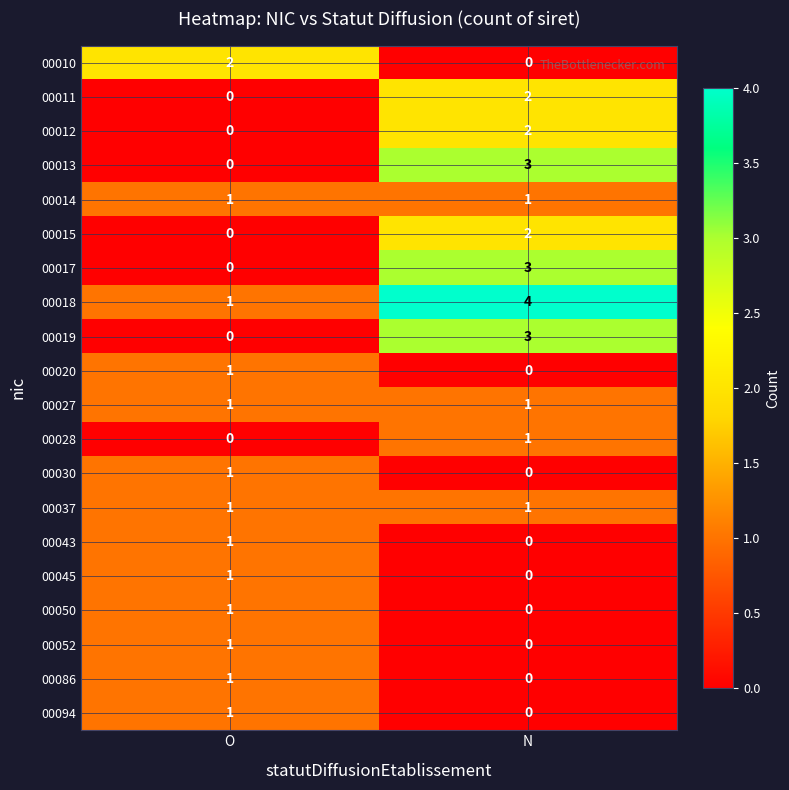

What is the total value across all series at N?

23